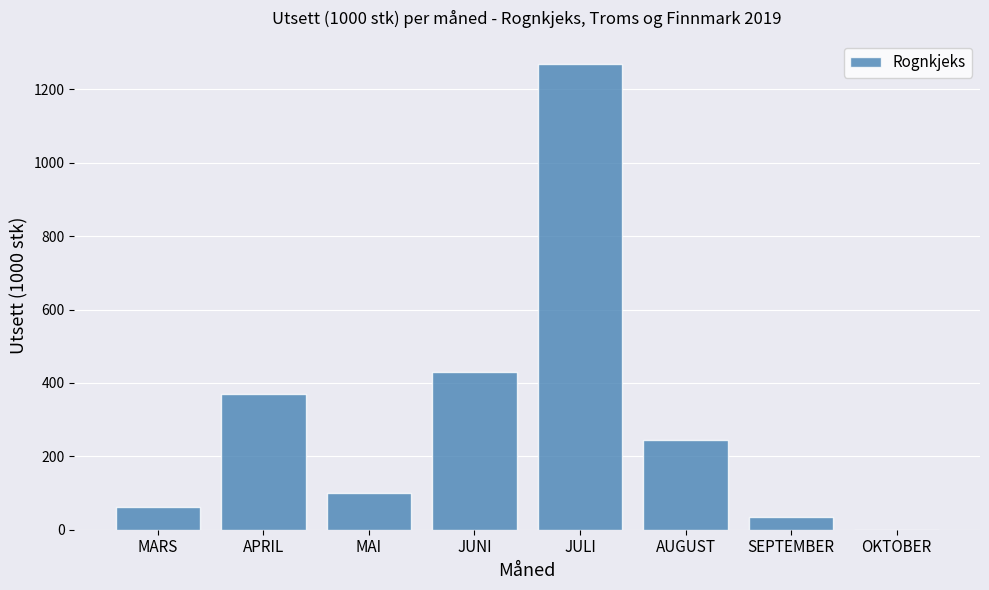

What is the sum of the values at AUGUST and APRIL?

614.0